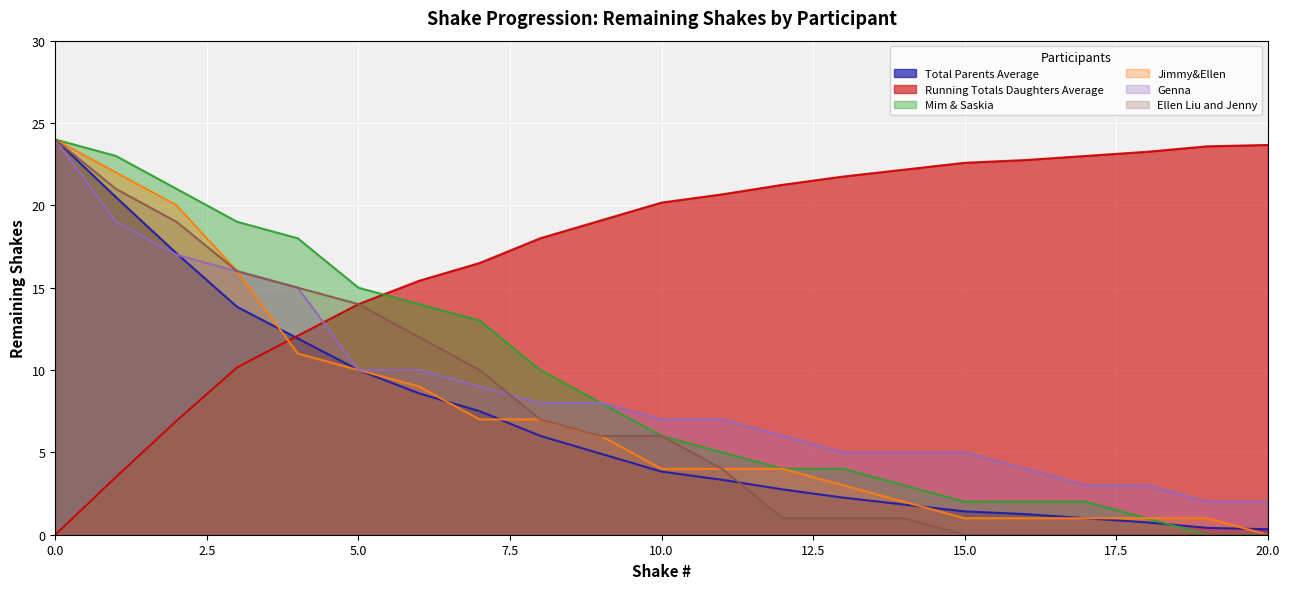

Between 1 and 11, which series saw the biggest shift?

Mim & Saskia